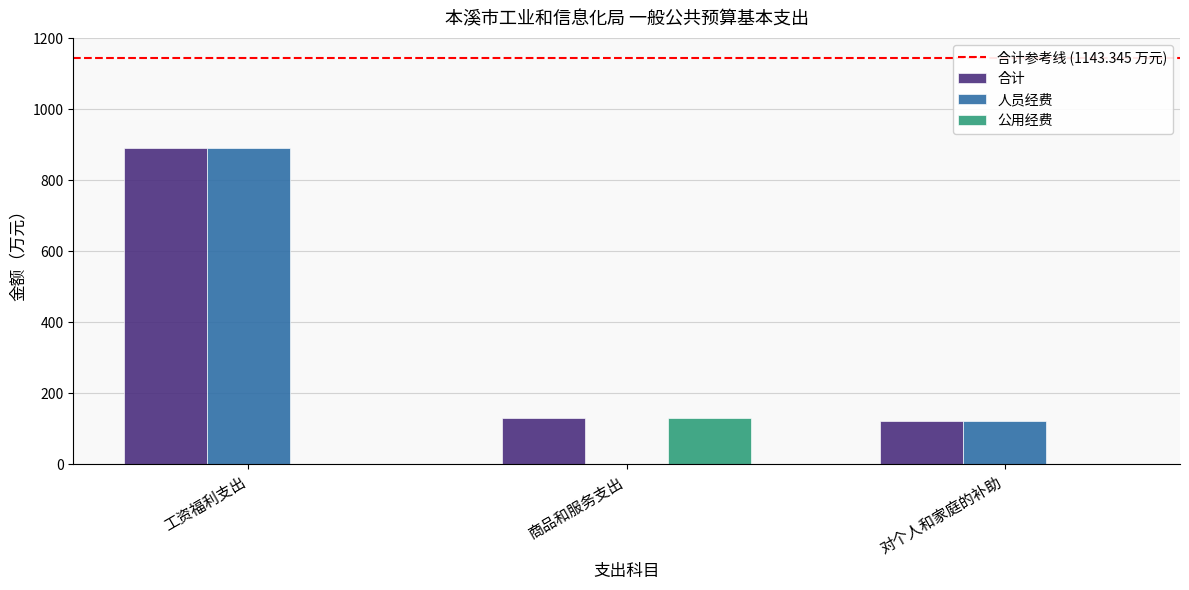

Reading left to right, list all the values displayed in this chart.

合计: 工资福利支出=891.2	商品和服务支出=131.1	对个人和家庭的补助=121.0
人员经费: 工资福利支出=891.2	商品和服务支出=0.0	对个人和家庭的补助=121.0
公用经费: 工资福利支出=0.0	商品和服务支出=131.1	对个人和家庭的补助=0.0